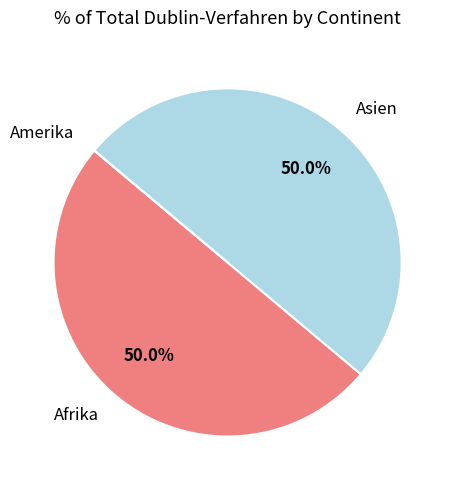

What percentage do Asien and Afrika together represent?

100.0%